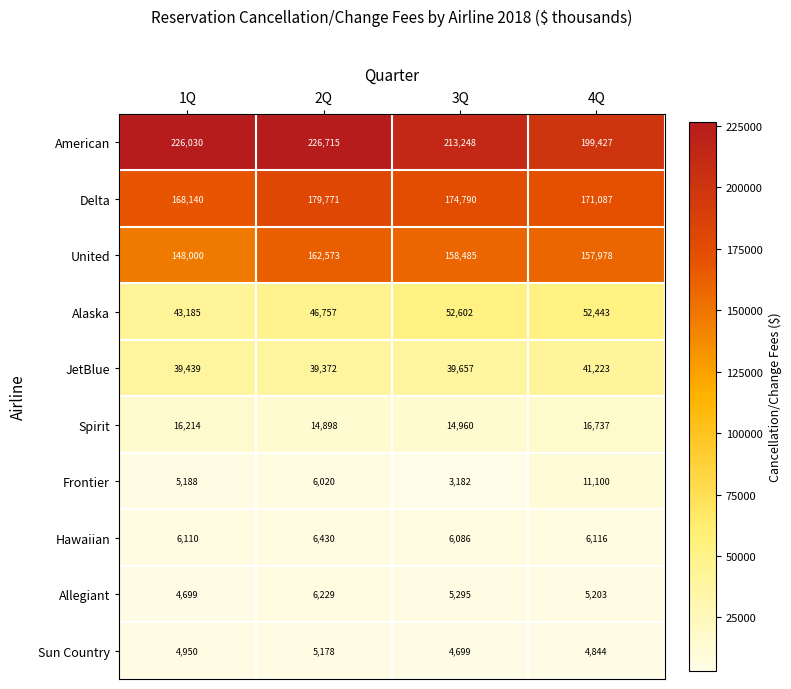

How many Sun Country values are between 4844 and 5178?

3